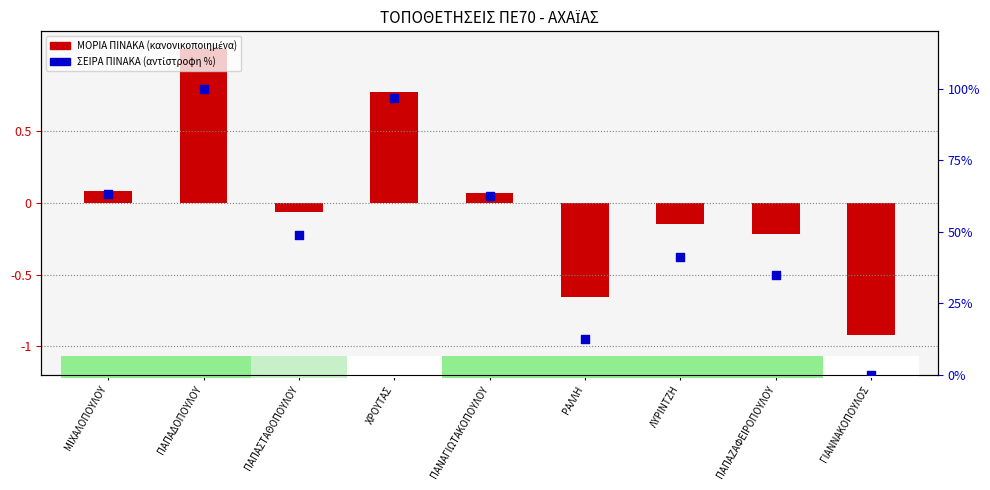

Is the value of ΜΟΡΙΑ ΠΙΝΑΚΑ (κανονικοποιημένα) at ΛΥΡΙΝΤΖΗ greater than the value of ΣΕΙΡΑ ΠΙΝΑΚΑ (%) at ΠΑΠΑΔΟΠΟΥΛΟΥ?

No